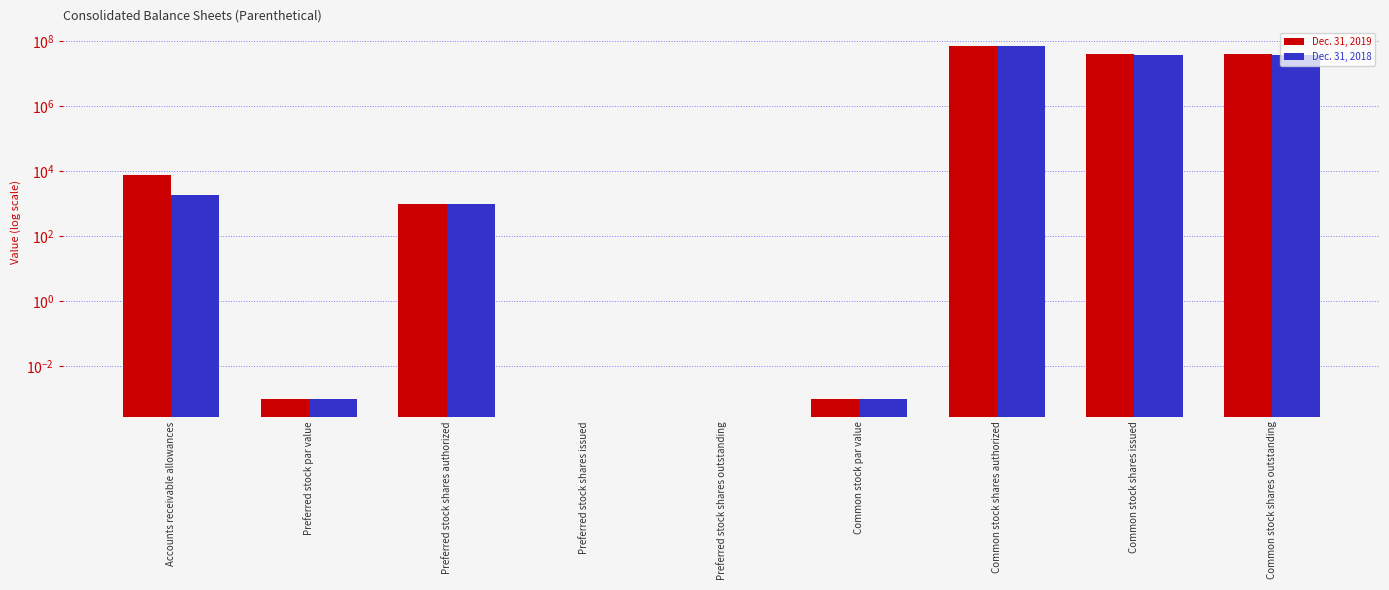

What is the difference between the second highest and second lowest values in the Dec. 31, 2019 series?

38358000.0